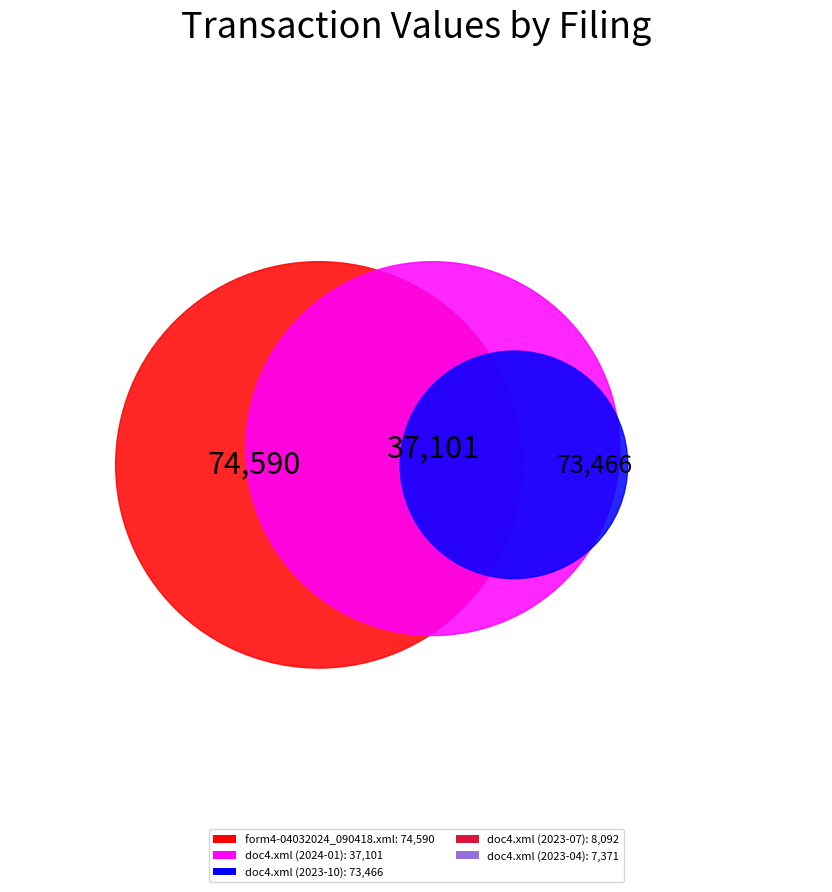

To the nearest percent, what percentage of the pie is doc4.xml (2023-10)?

37%